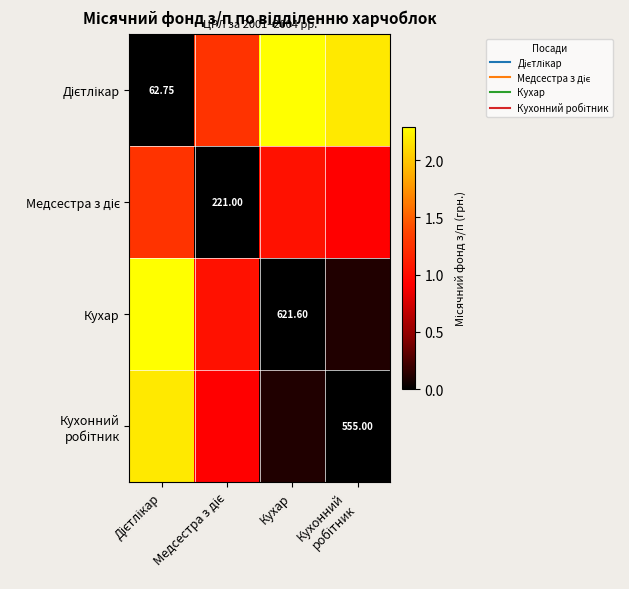

What is the difference between the maximum and minimum values in the Дієтлікар series?

2.3